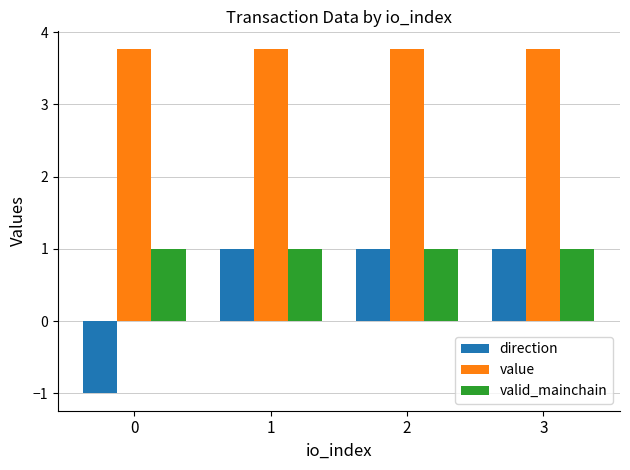

The value series shows 5.7 at 2. True or false?

False